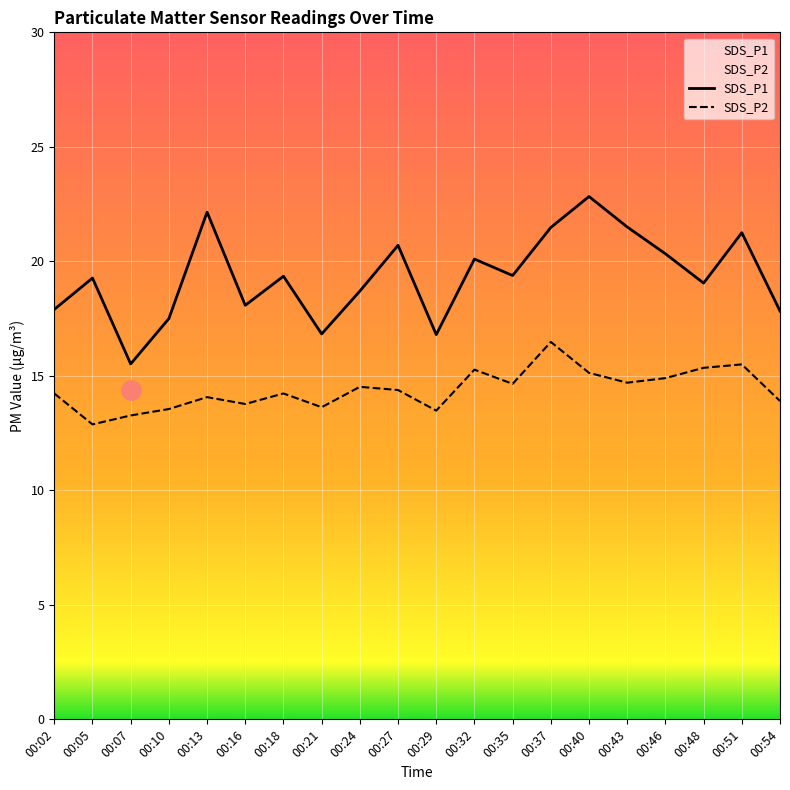

What is the spread (max minus min) of values at 00:40?

7.7